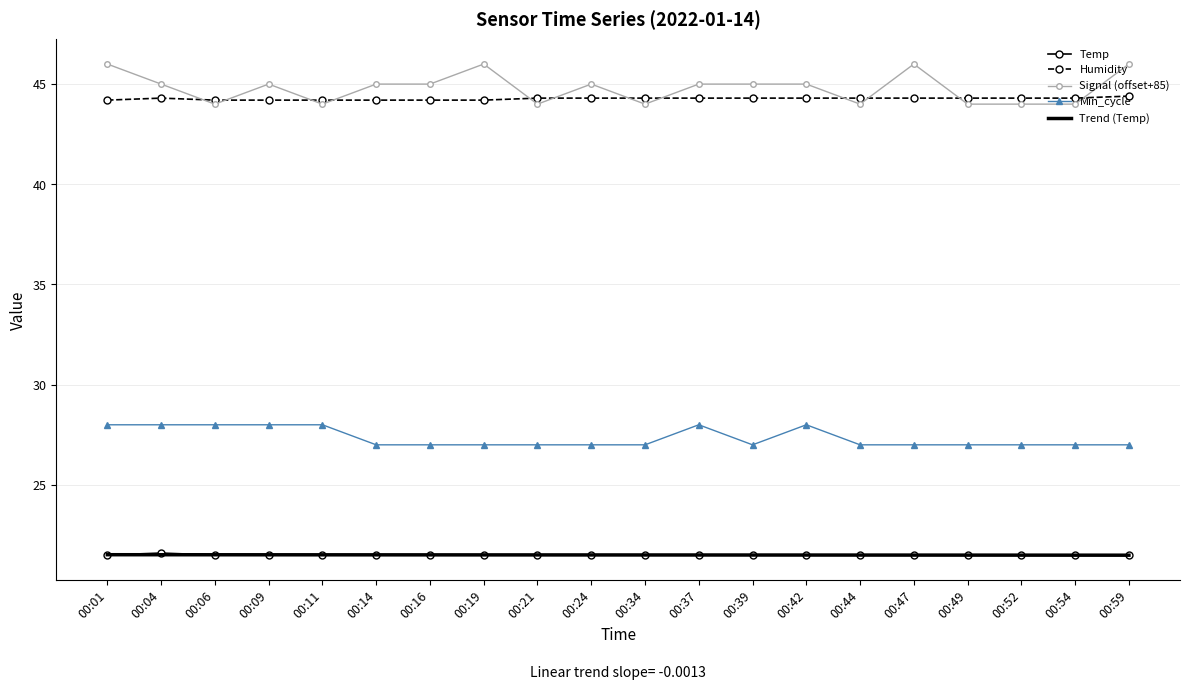

What is the sum of all Signal (offset+85) values?

896.0